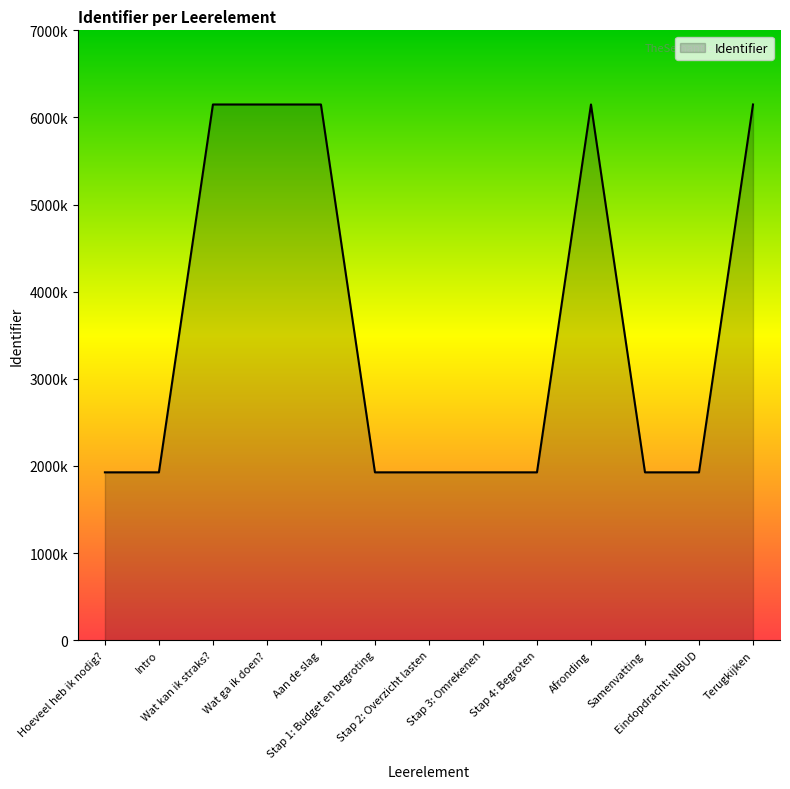

Does the chart have visible grid lines?

No